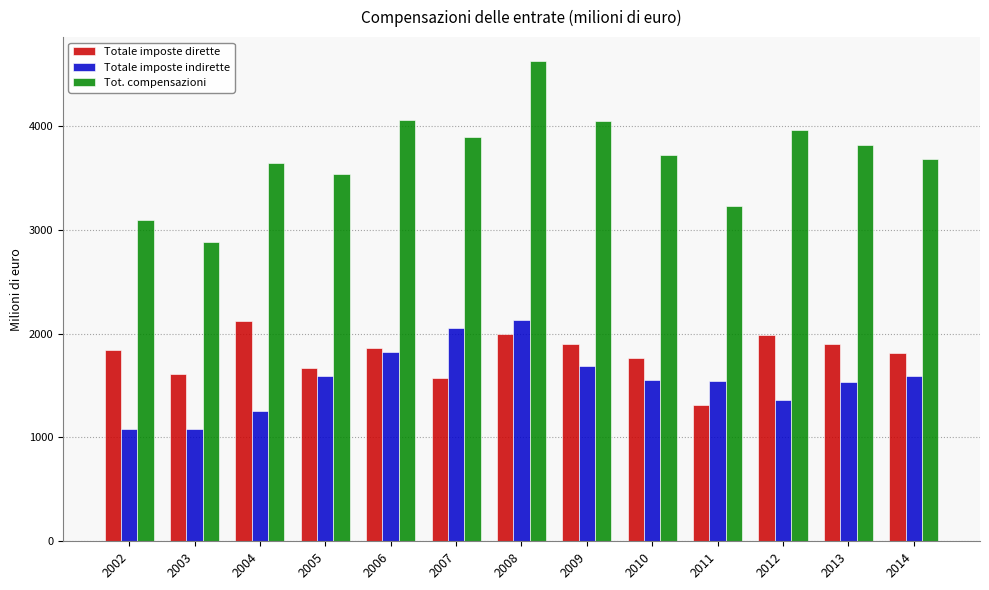

What is the difference between the Tot. compensazioni values at 2013 and 2005?

284